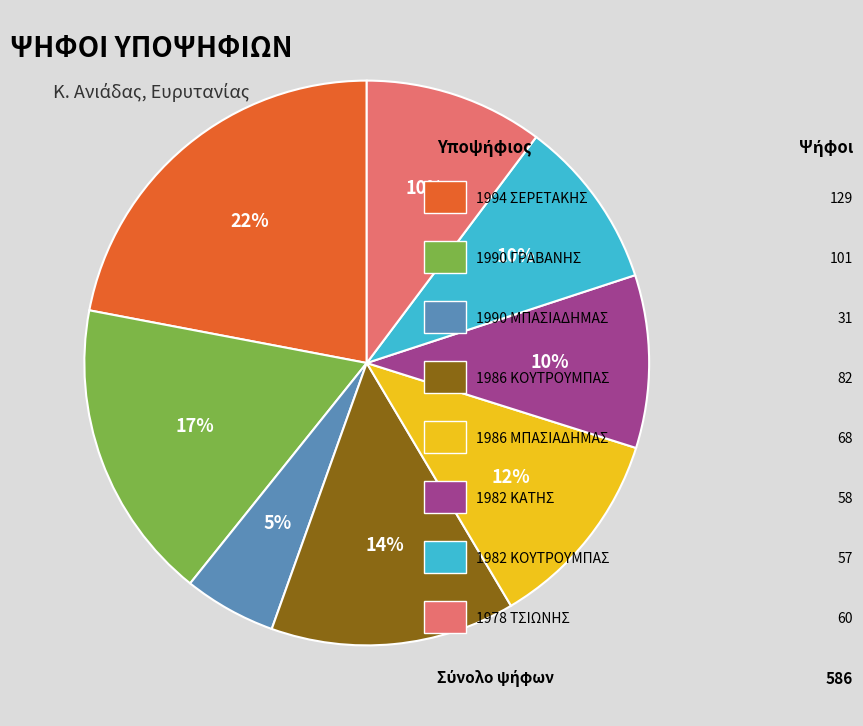

Does any single category account for the majority?

No